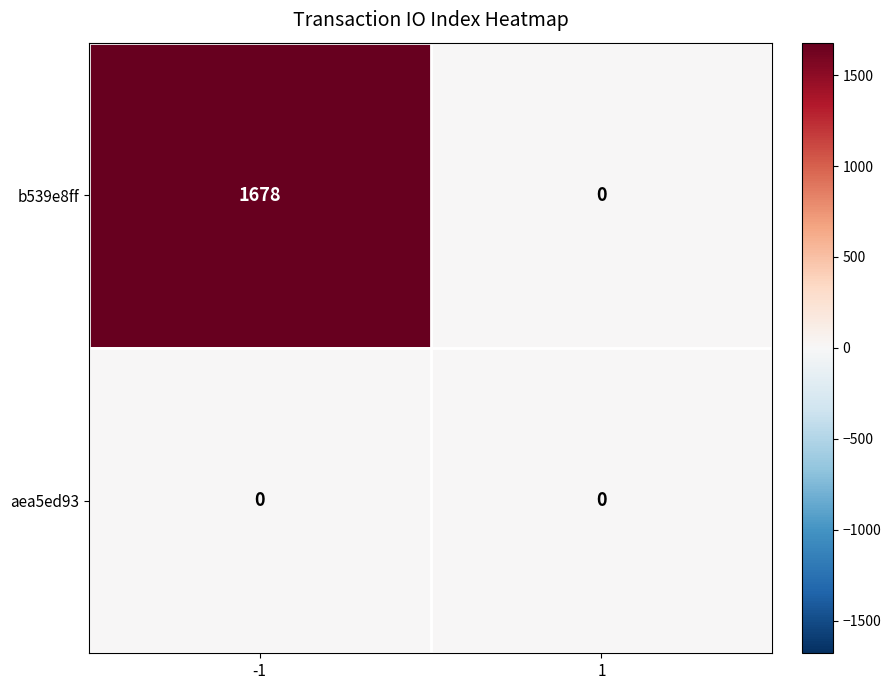

What is the spread (max minus min) of values at -1?

1678